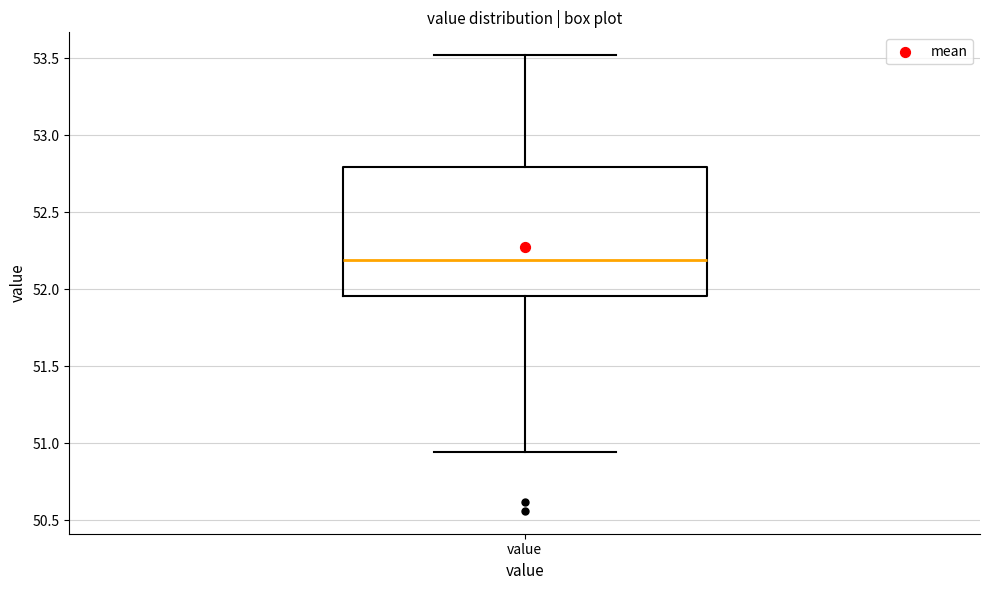

Where is the lower edge of the box for value on the y-axis? The values are not printed on the chart, so give them approximately, as read against the axis.

51.95